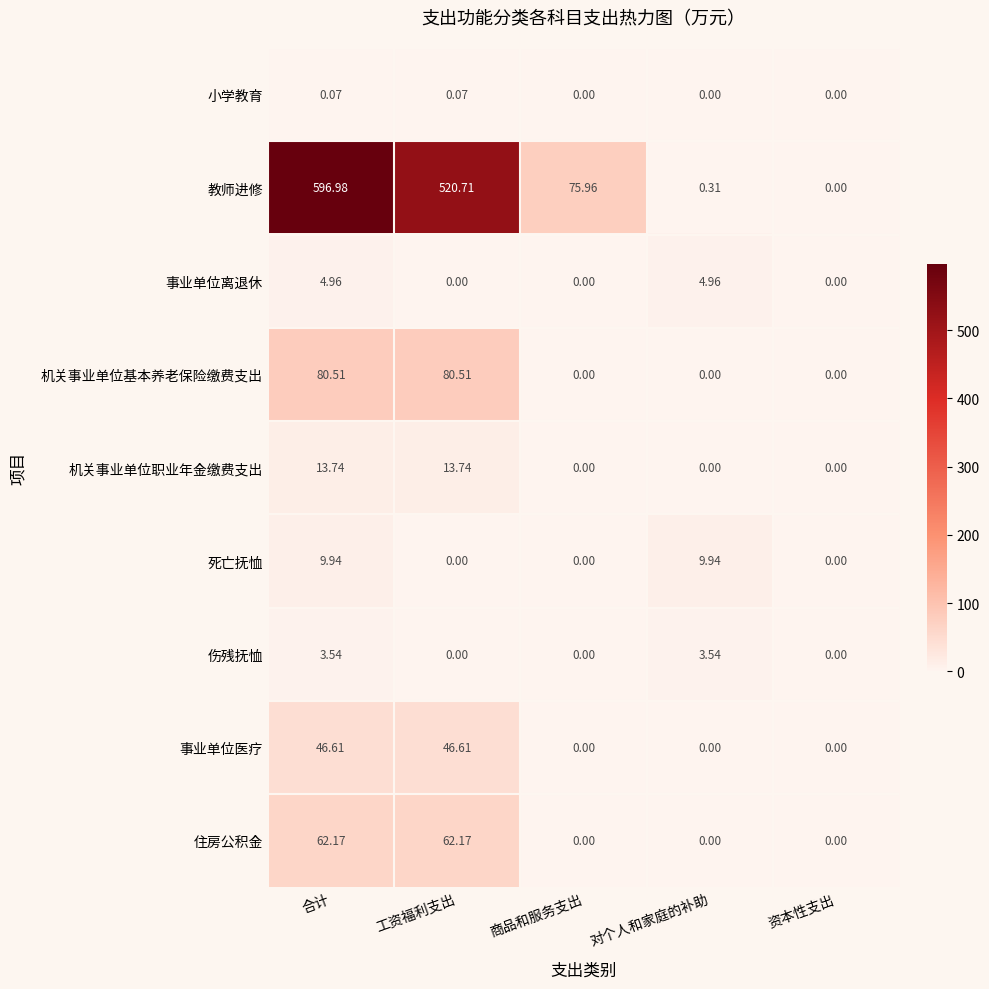

At which category is the sum across all series the highest?

合计